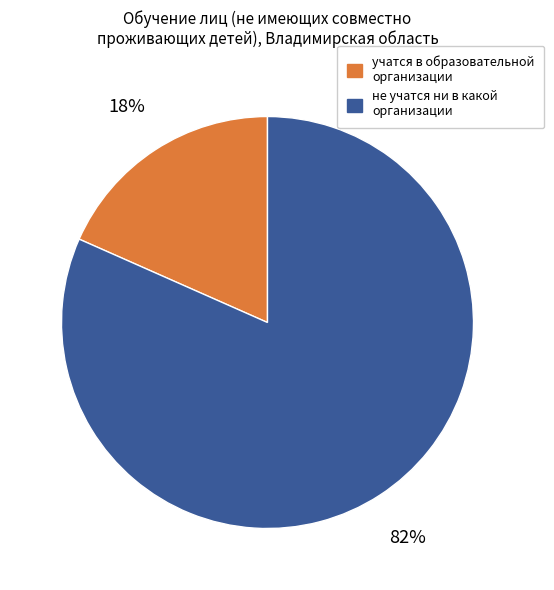

Between учатся в образовательной организации and не учатся ни в какой организации, which is larger?

не учатся ни в какой организации